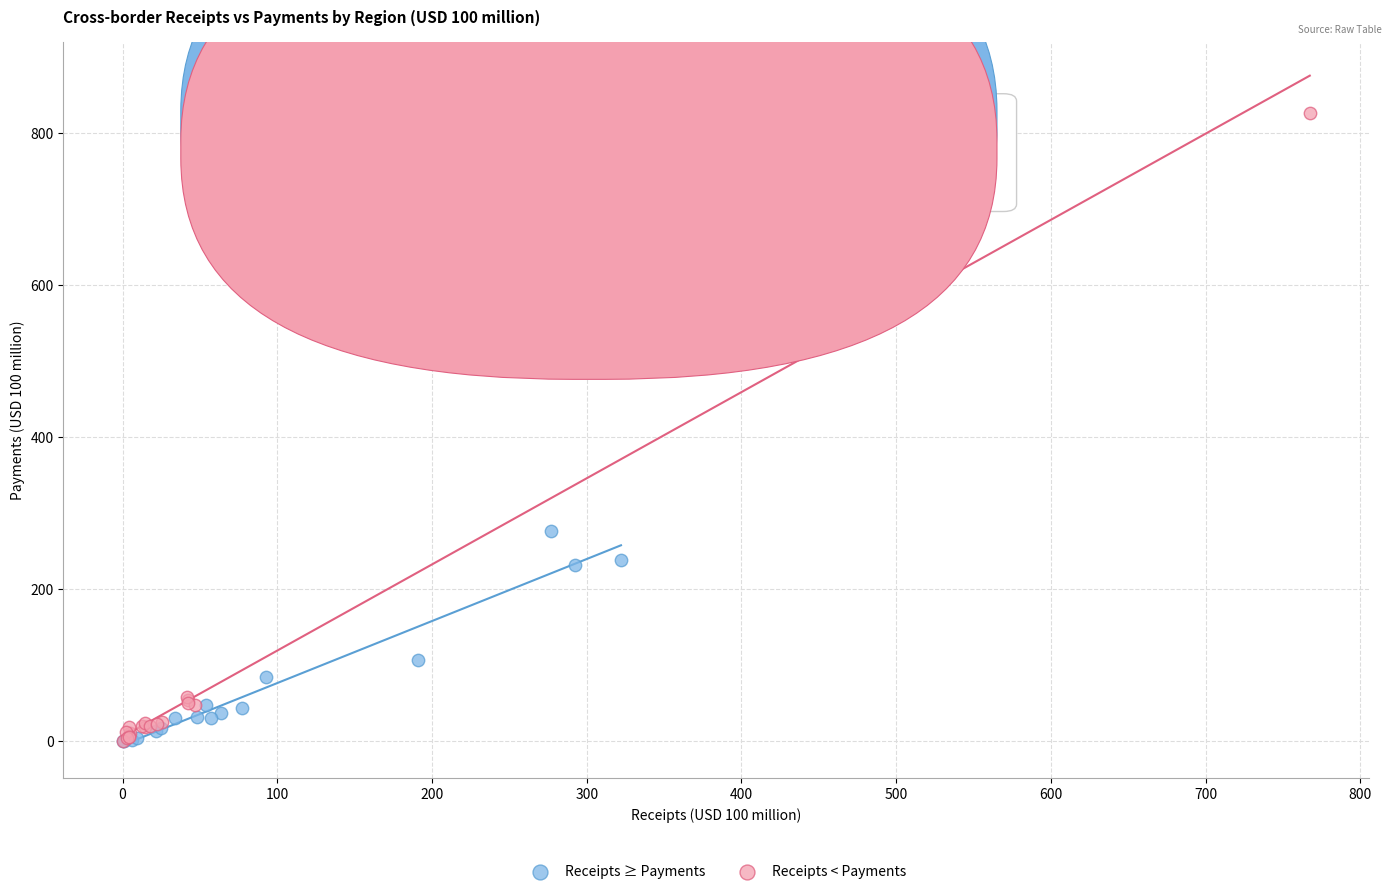

Which series has the widest spread of Y values?

Receipts < Payments